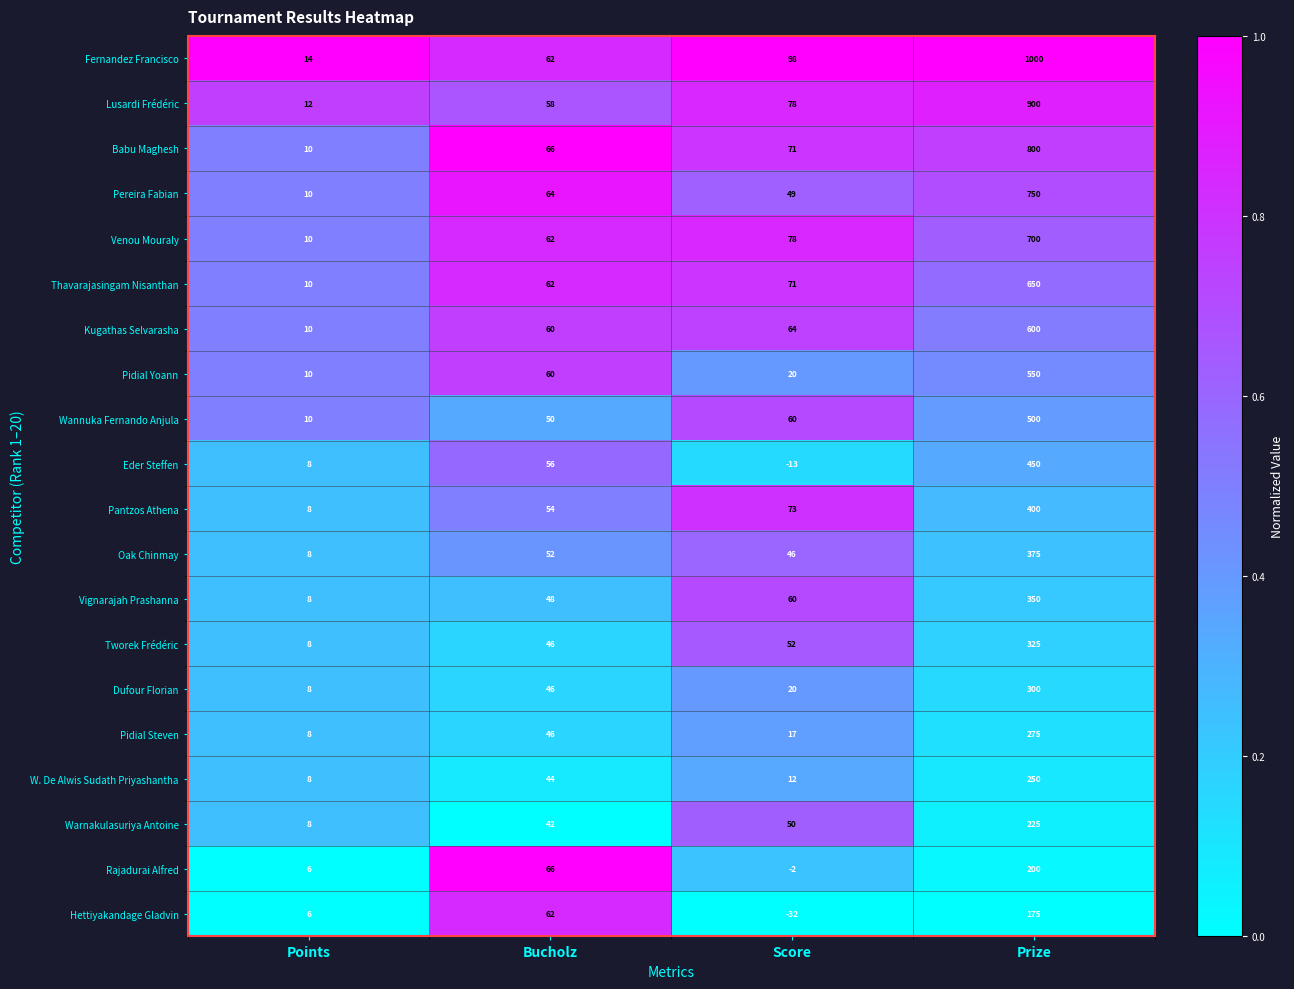

List the series in order of their peak value, highest first.

Fernandez Francisco, Lusardi Frédéric, Babu Maghesh, Pereira Fabian, Venou Mouraly, Thavarajasingam Nisanthan, Kugathas Selvarasha, Pidial Yoann, Wannuka Fernando Anjula, Eder Steffen, Pantzos Athena, Oak Chinmay, Vignarajah Prashanna, Tworek Frédéric, Dufour Florian, Pidial Steven, W. De Alwis Sudath Priyashantha, Warnakulasuriya Antoine, Rajadurai Alfred, Hettiyakandage Gladvin